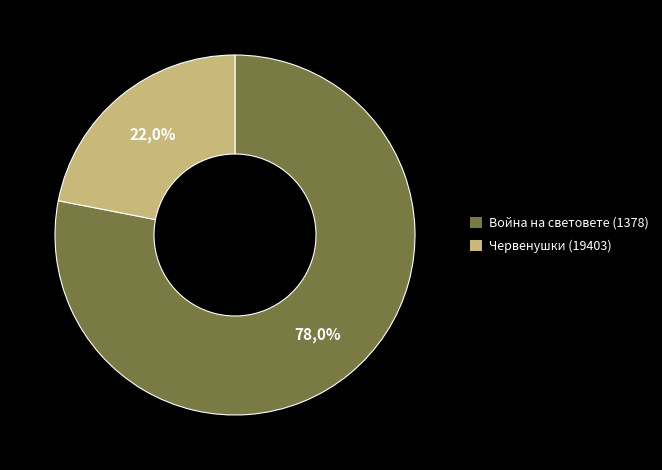

How many segments does this pie chart have?

2